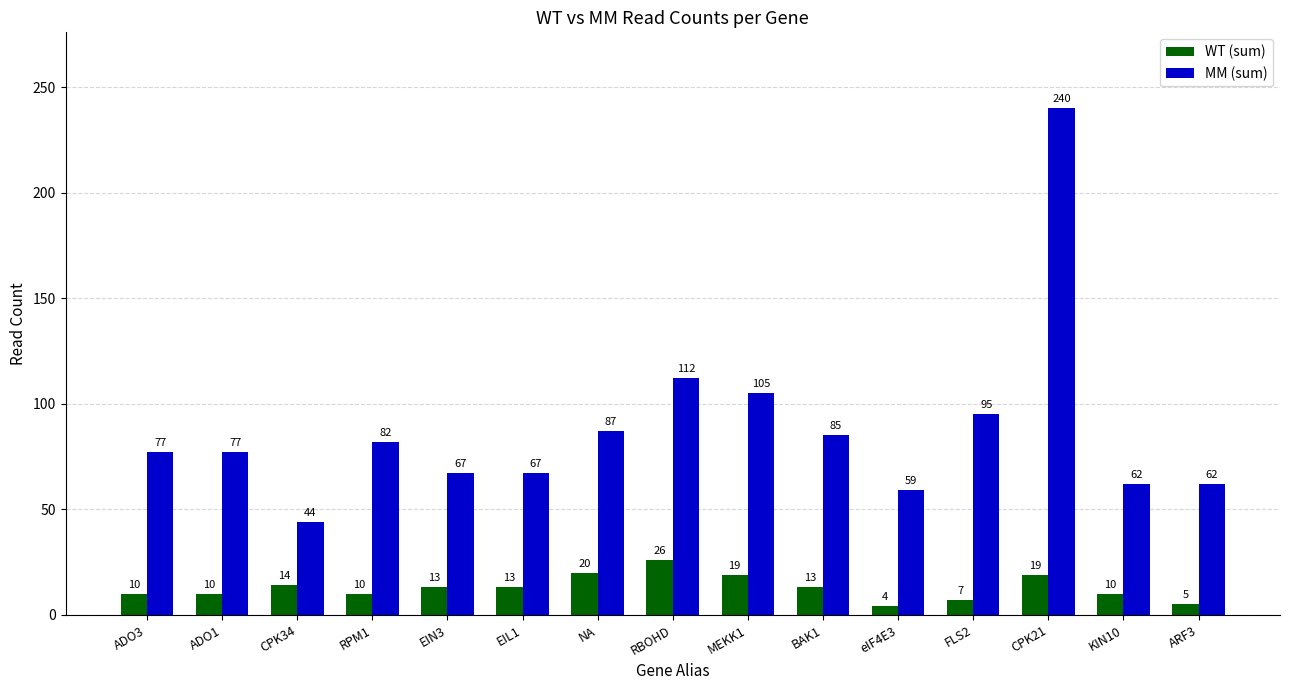

What position from the left is eIF4E3?

11